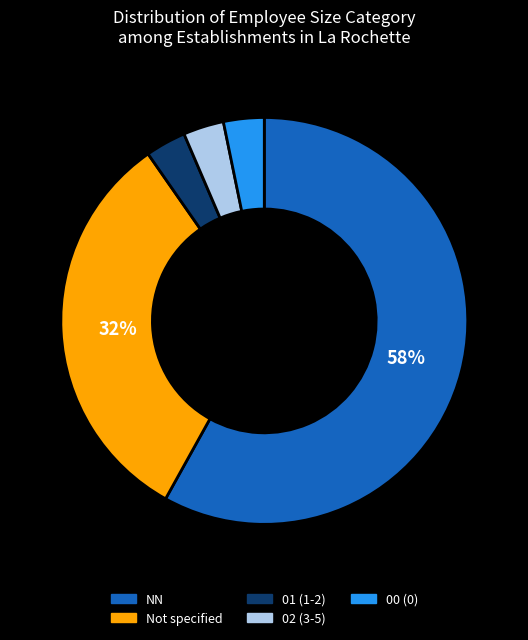

To the nearest percent, what is the average slice percentage?

20%